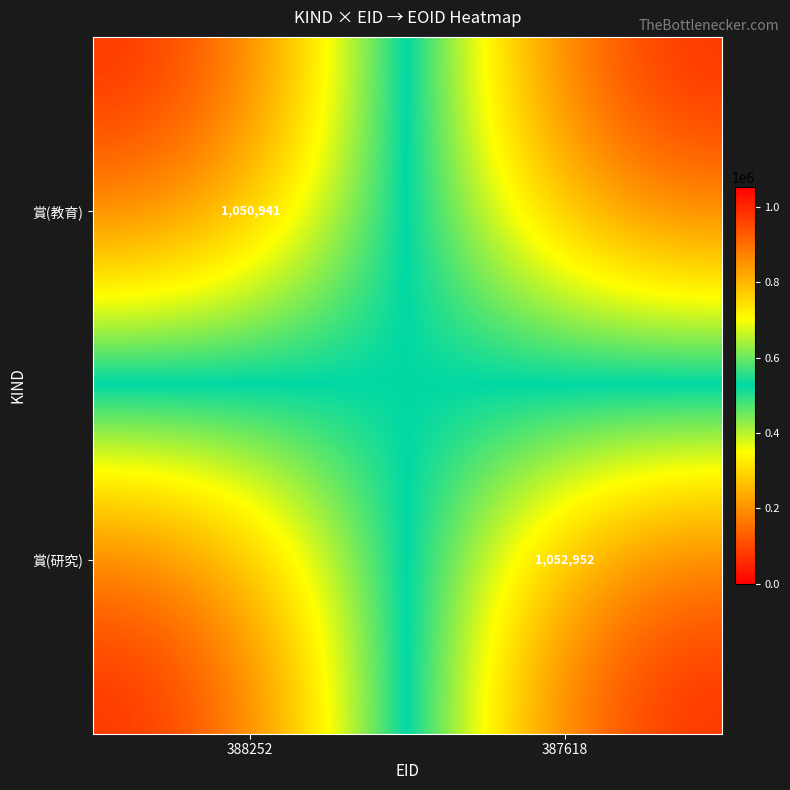

What is the total value across all series at 388252?

1050941